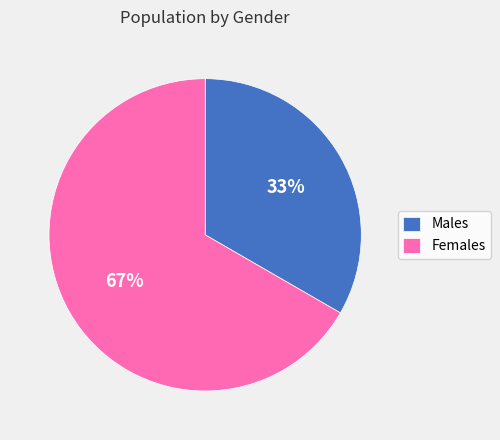

How many slices are in this pie chart?

2